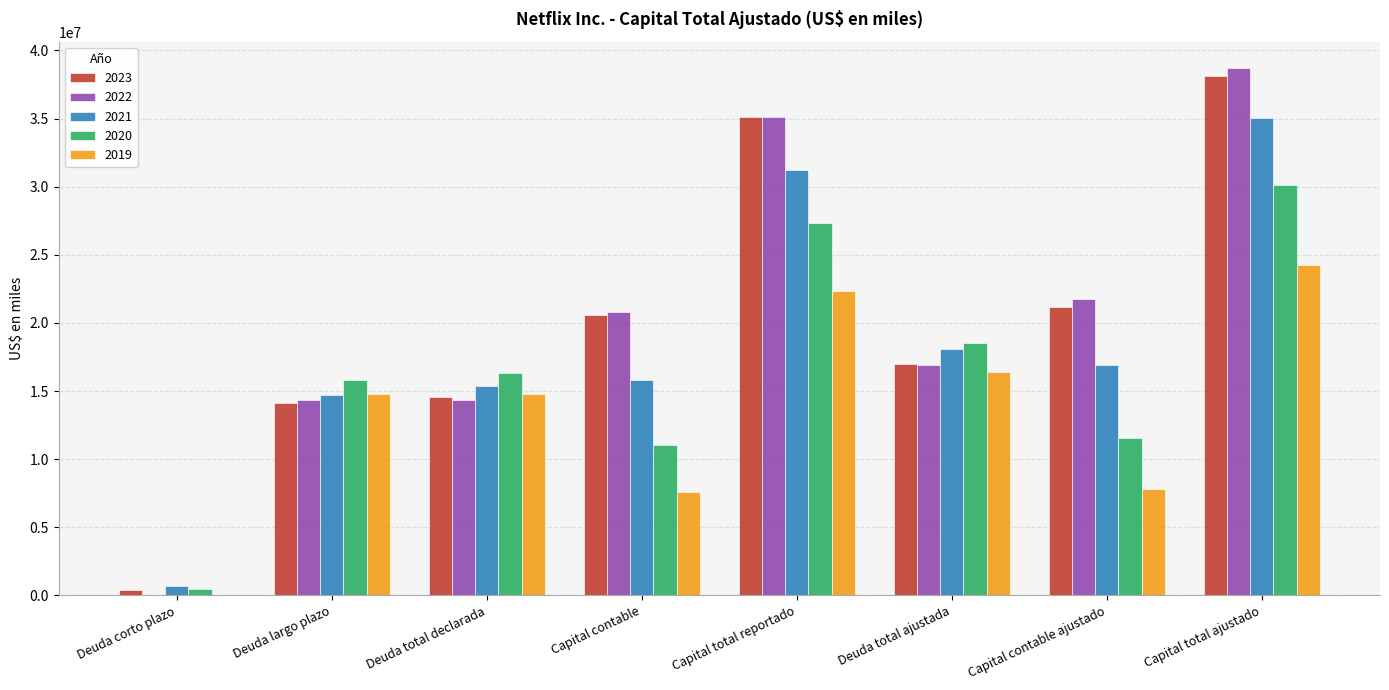

At which category is the sum across all series the highest?

Capital total ajustado